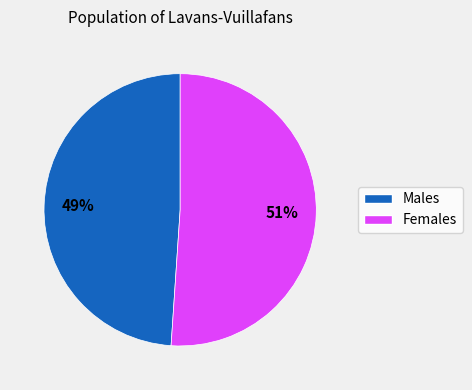

To the nearest percent, what is the difference between the largest and smallest slice percentages?

2%